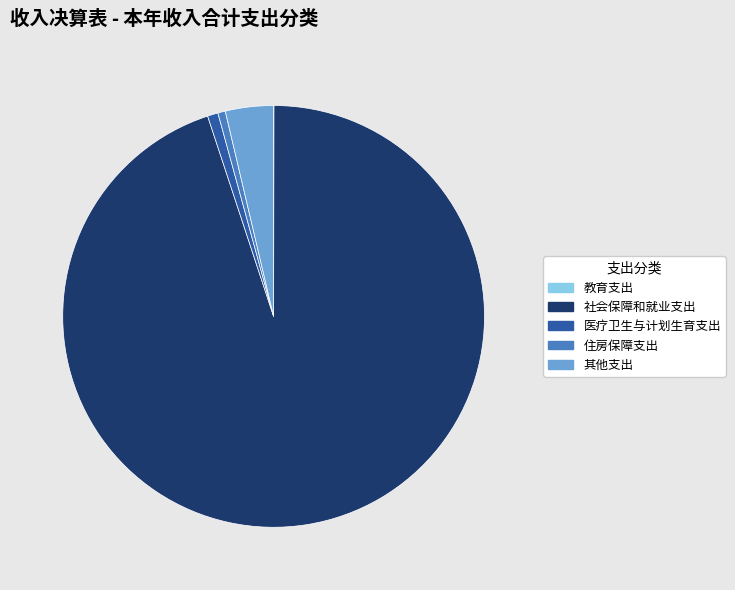

Which slice represents more than half of the pie?

社会保障和就业支出